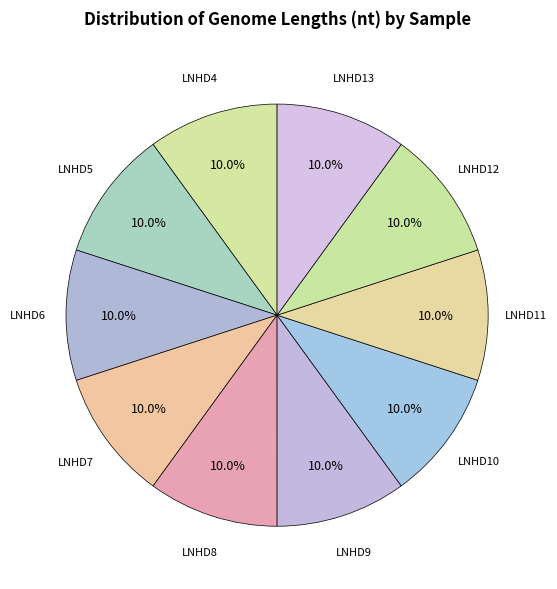

Do LNHD4 and LNHD10 together represent more than half of the pie?

No